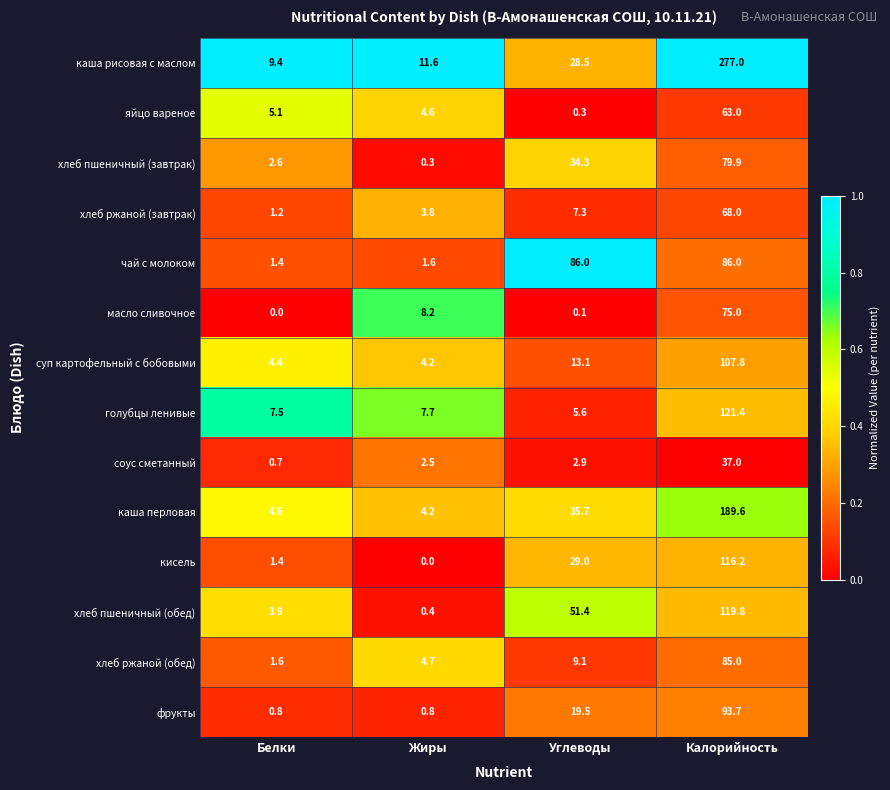

At which category does the chart reach its peak across all series?

Калорийность